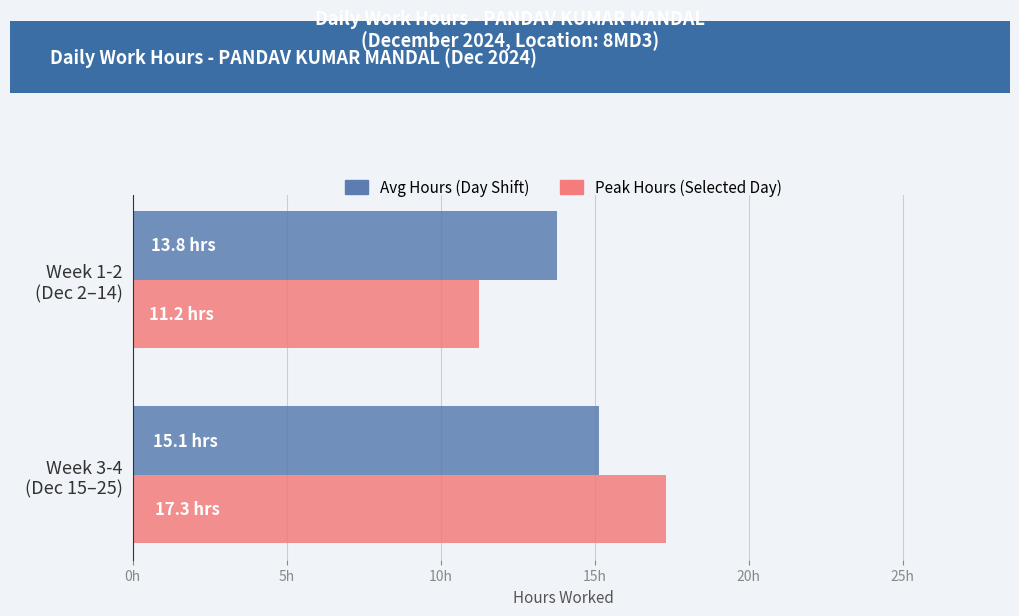

The value of Peak Hours (Selected) at Week 3-4 (Dec 15–25) is 25.5. True or false?

False